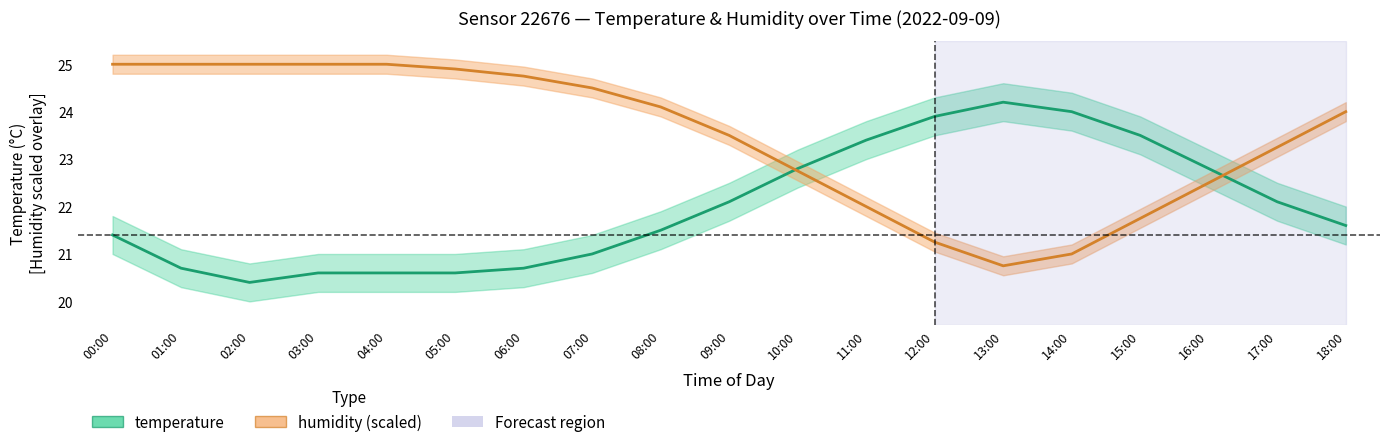

Does the chart display data point markers on the line(s)?

No